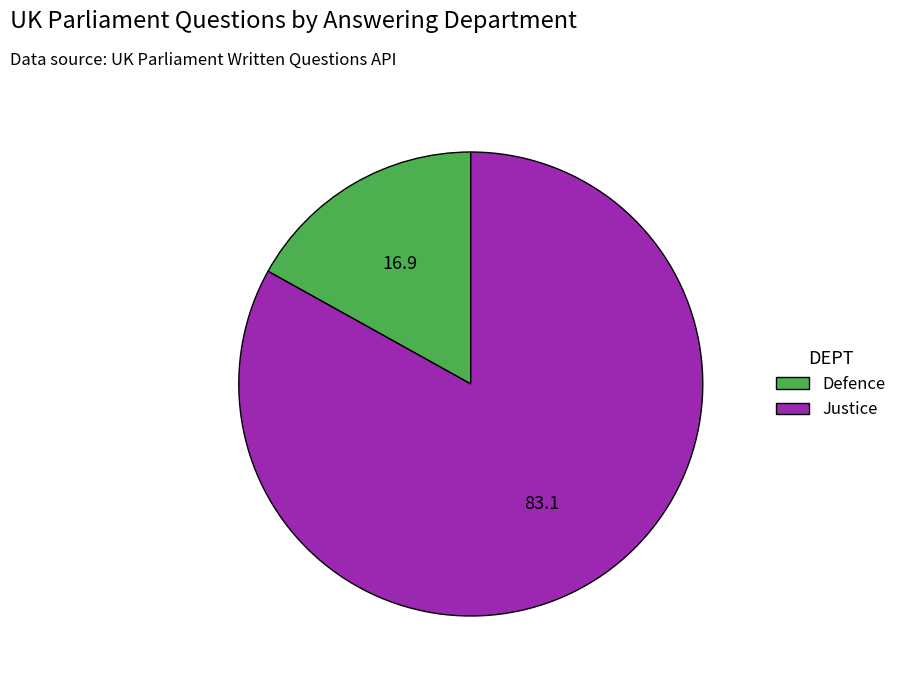

Which category has the smallest portion of the pie?

Defence